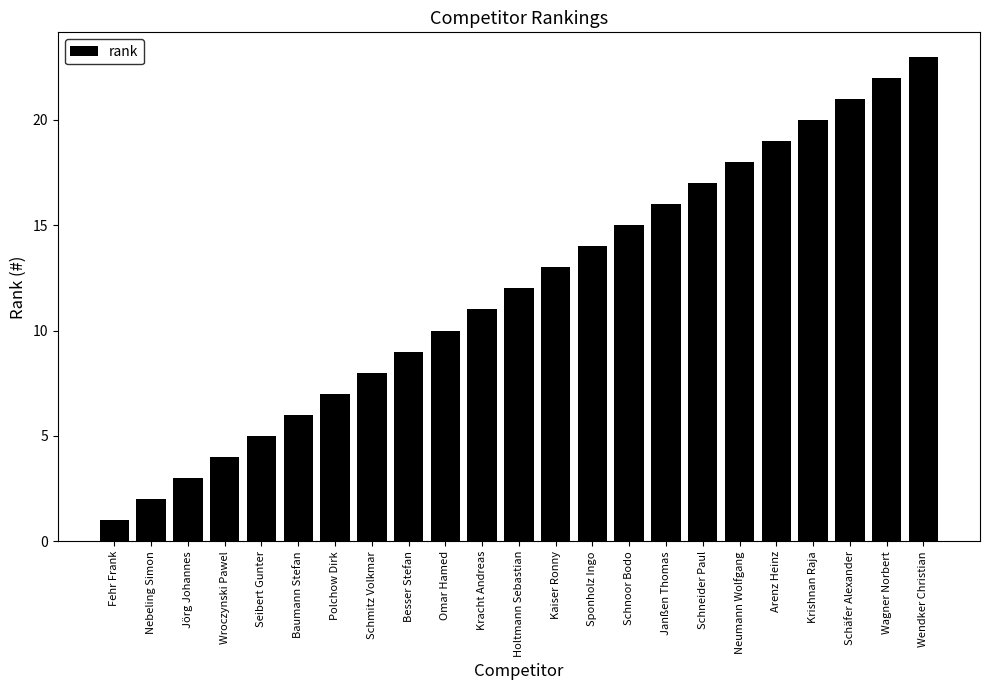

List the labels in order of value, largest first.

Wendker Christian, Wagner Norbert, Schäfer Alexander, Krishnan Raja, Arenz Heinz, Neumann Wolfgang, Schneider Paul, Janßen Thomas, Schnoor Bodo, Sponholz Ingo, Kaiser Ronny, Holtmann Sebastian, Kracht Andreas, Omar Hamed, Besser Stefan, Schmitz Volkmar, Polchow Dirk, Baumann Stefan, Seibert Gunter, Wroczynski Pawel, Jörg Johannes, Nebeling Simon, Fehr Frank